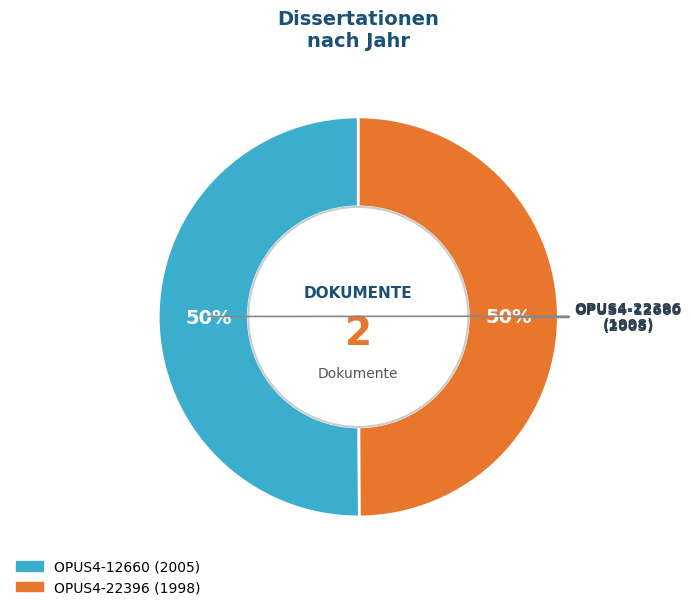

What is the ratio of the value at OPUS4-22396 (1998) to the value at OPUS4-12660 (2005)?

1.0